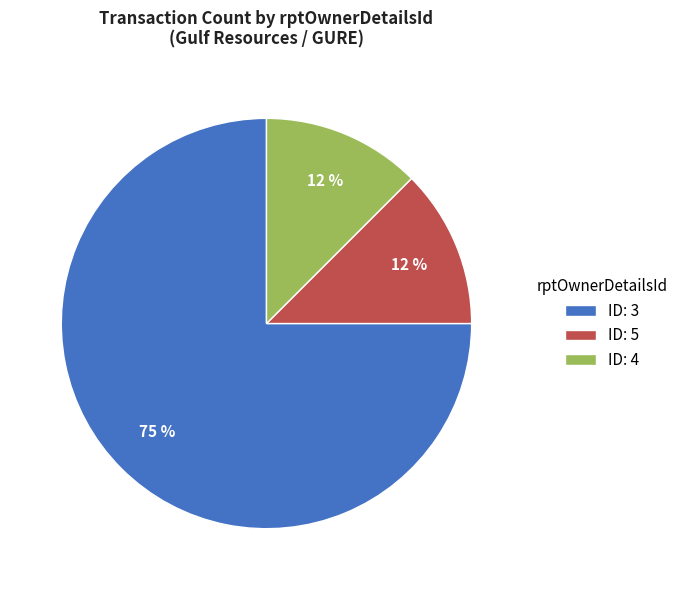

Count the number of slices in the pie.

3